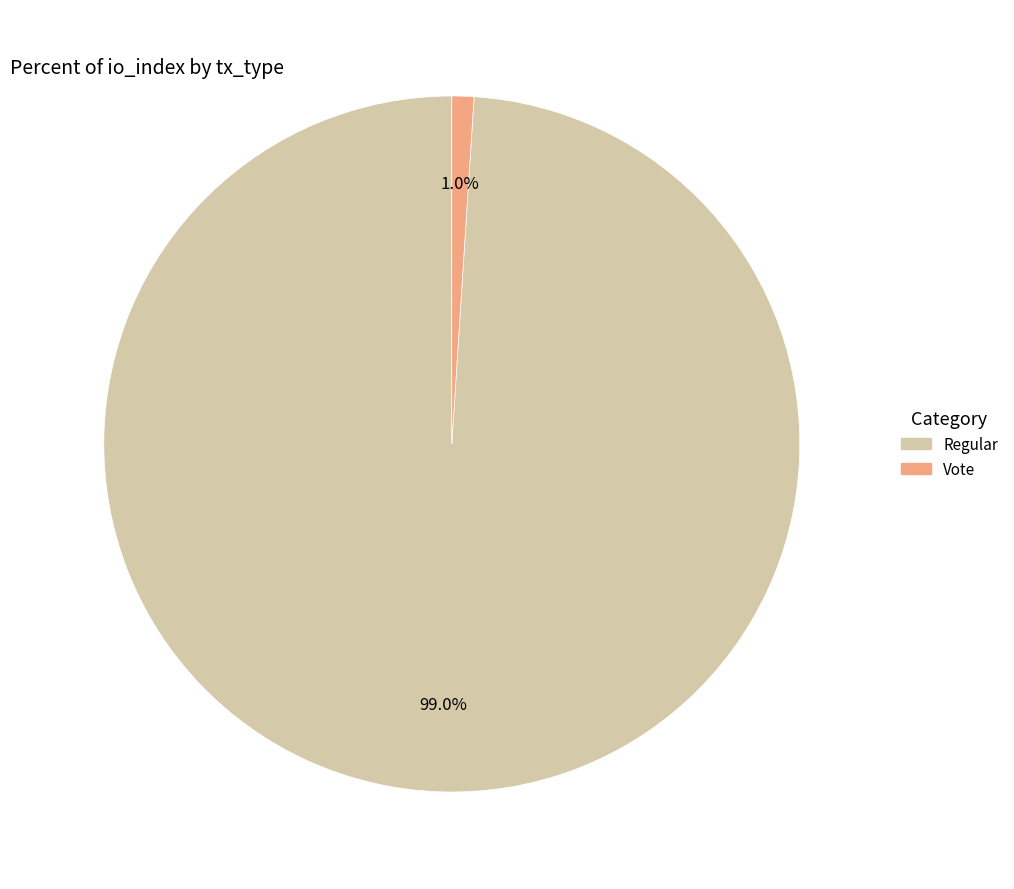

Is there a majority slice in this chart?

Yes